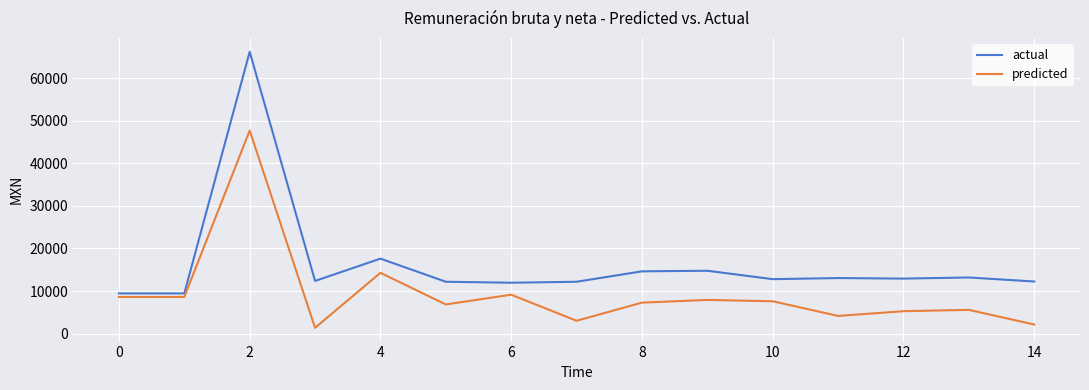

What is the maximum value shown in the chart?

66236.2